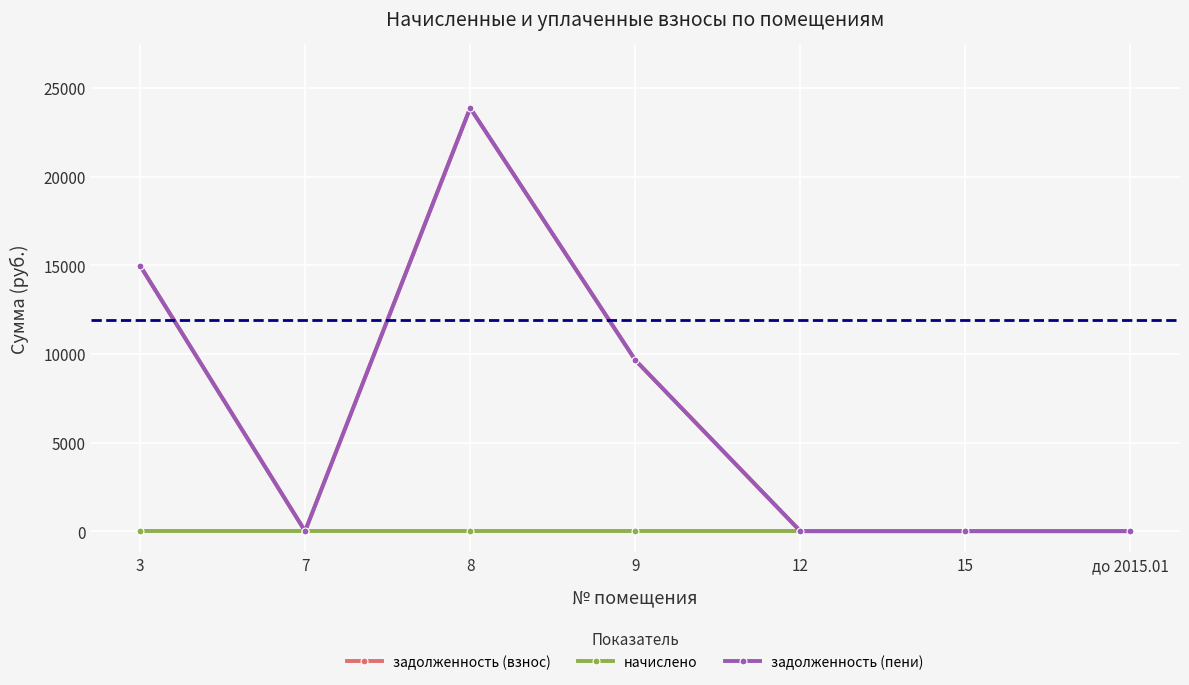

In задолженность (пени), how many points are higher than both neighbors (excluding endpoints)?

1